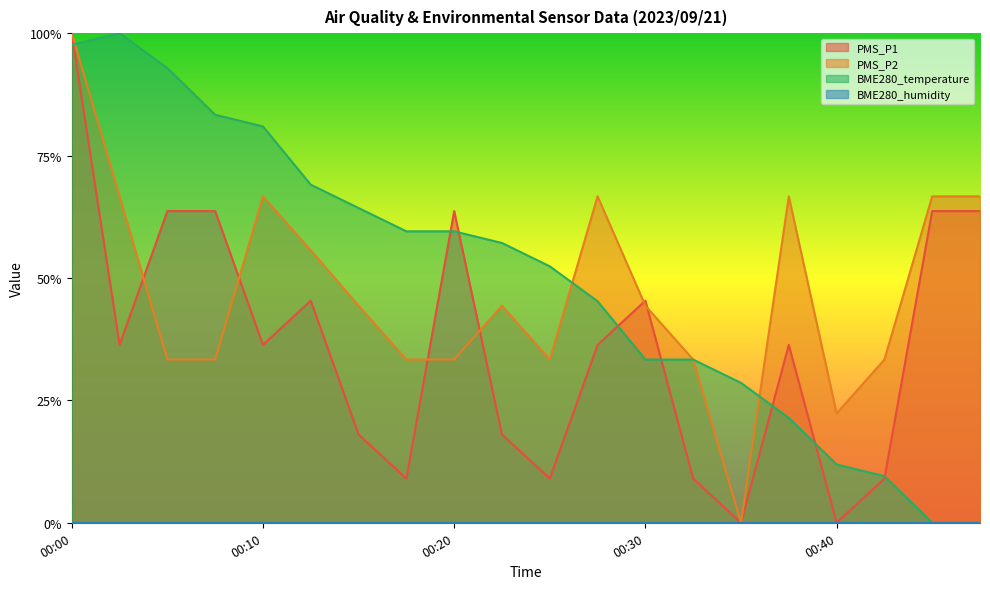

Does the chart display data point markers on the line(s)?

No